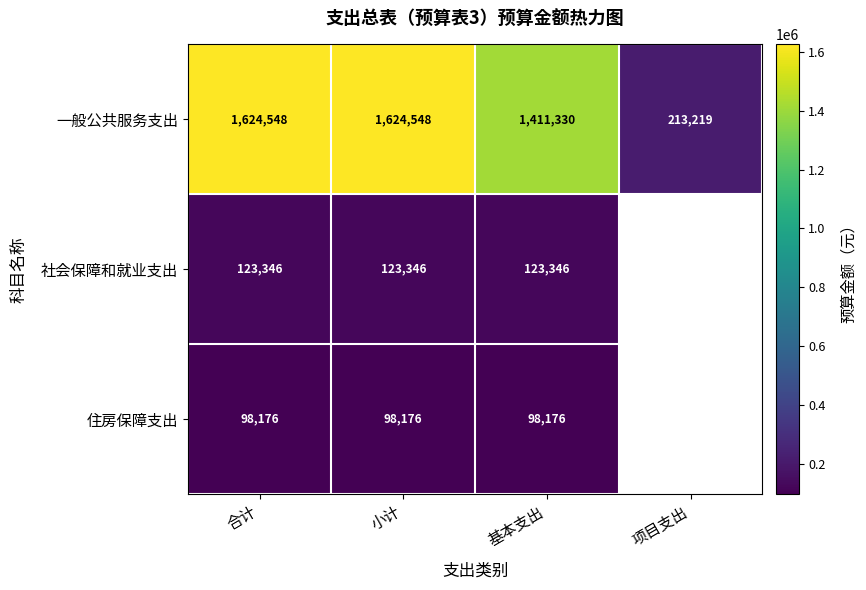

At how many categories does at least one series exceed 669819?

3